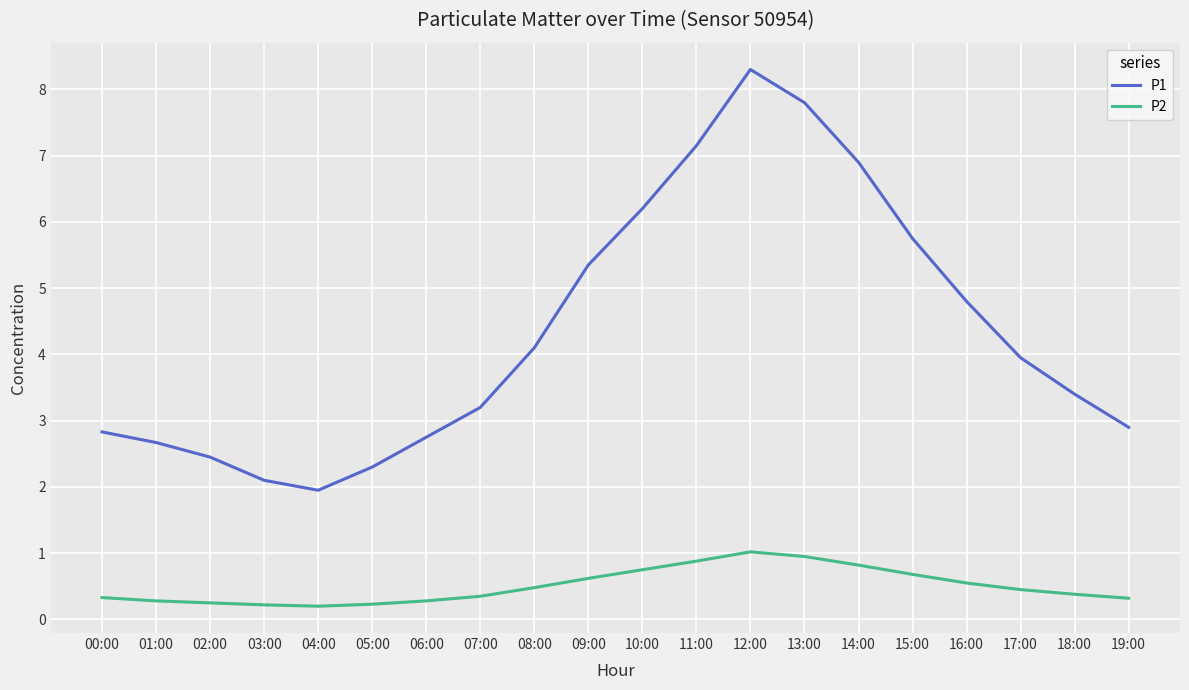

What position from the left is 06:00?

7